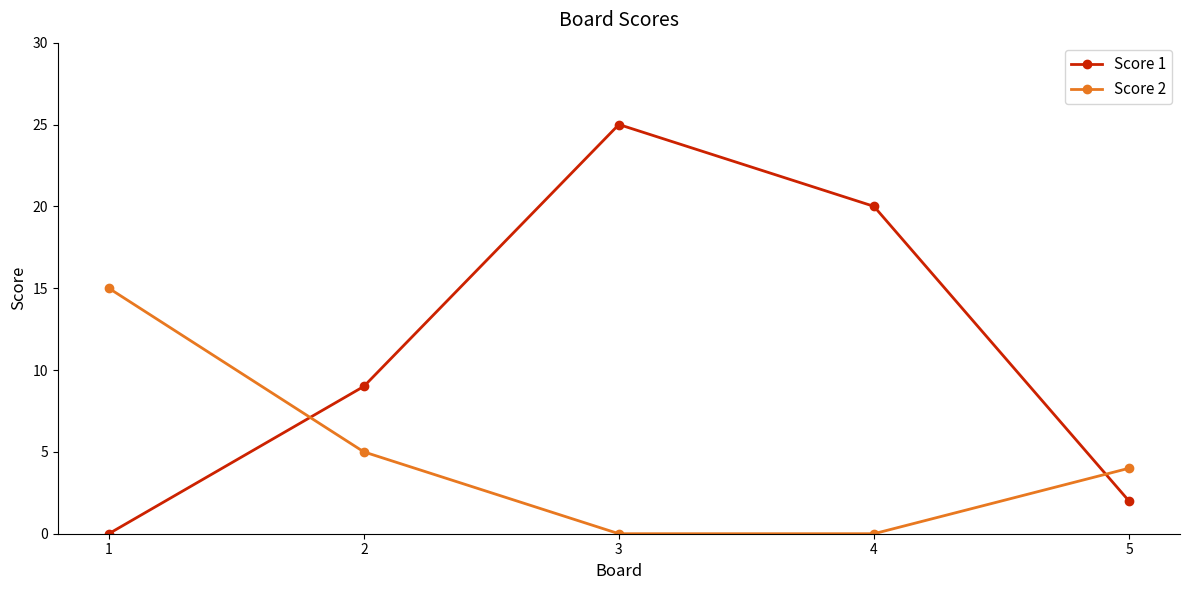

Rank the series by their maximum value, from highest to lowest.

Score 1, Score 2